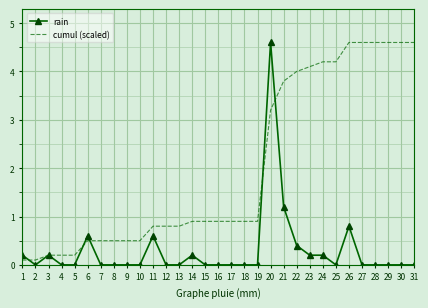

Which series changed the most between 3 and 30?

cumul (scaled)